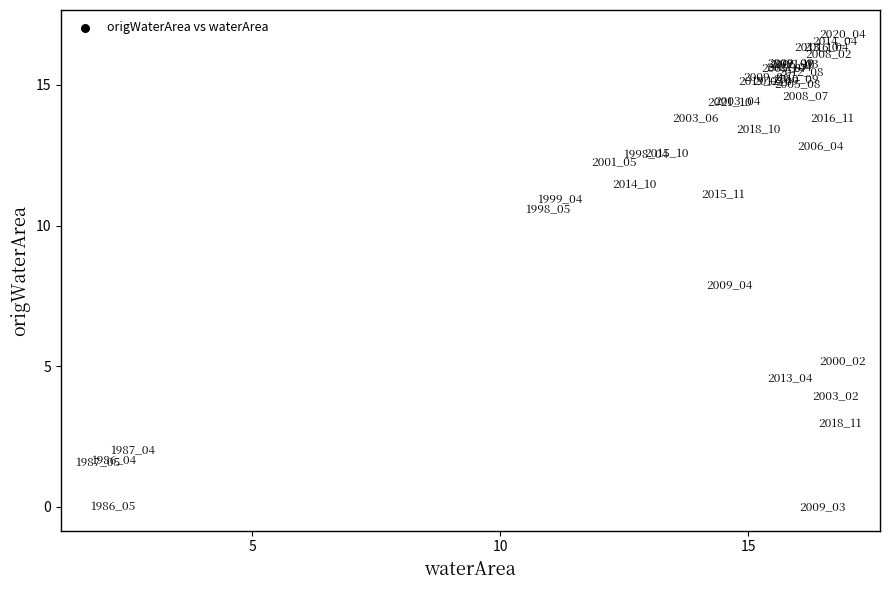

What Y value in the scatter plot is closest to 8?

7.9